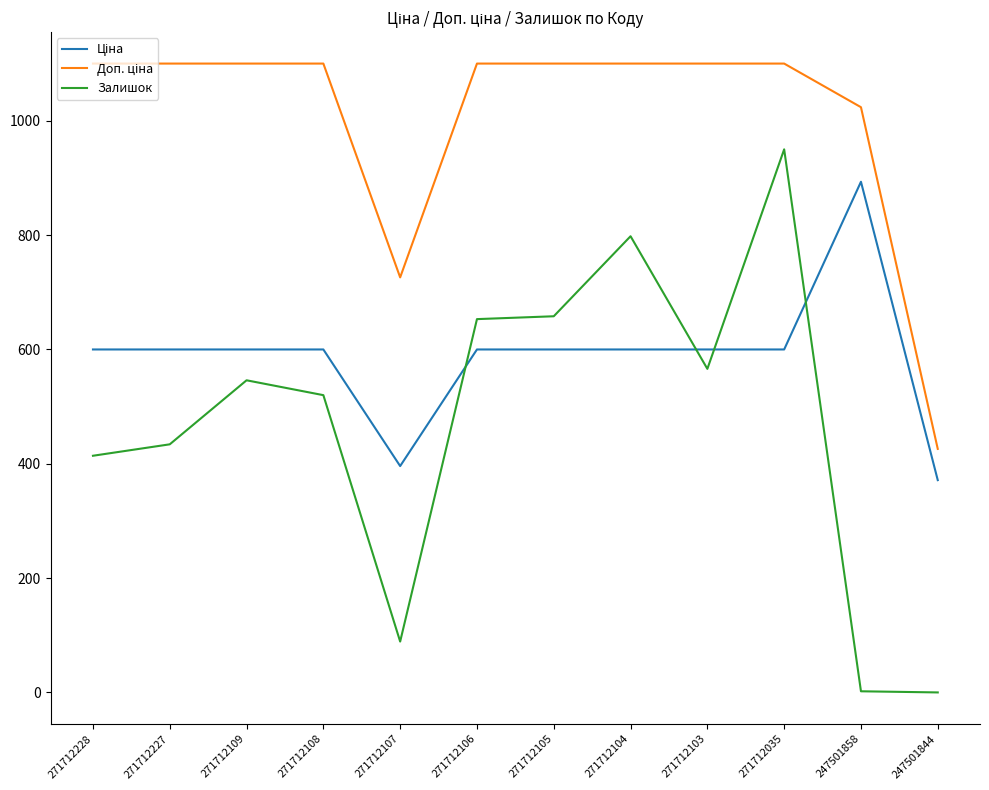

What is the total value across all series at 271712107?

1211.0